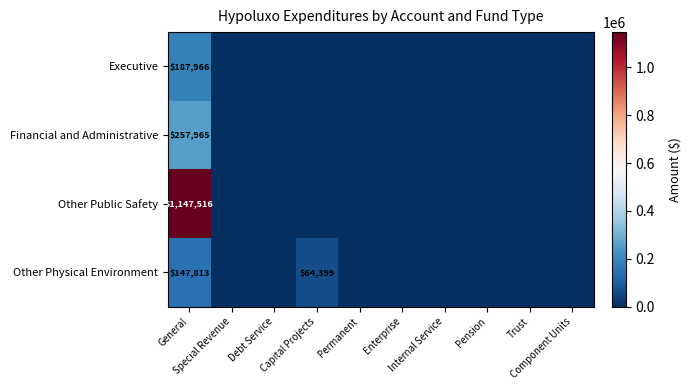

At which label is Other Physical Environment closest to 73906?

Capital Projects